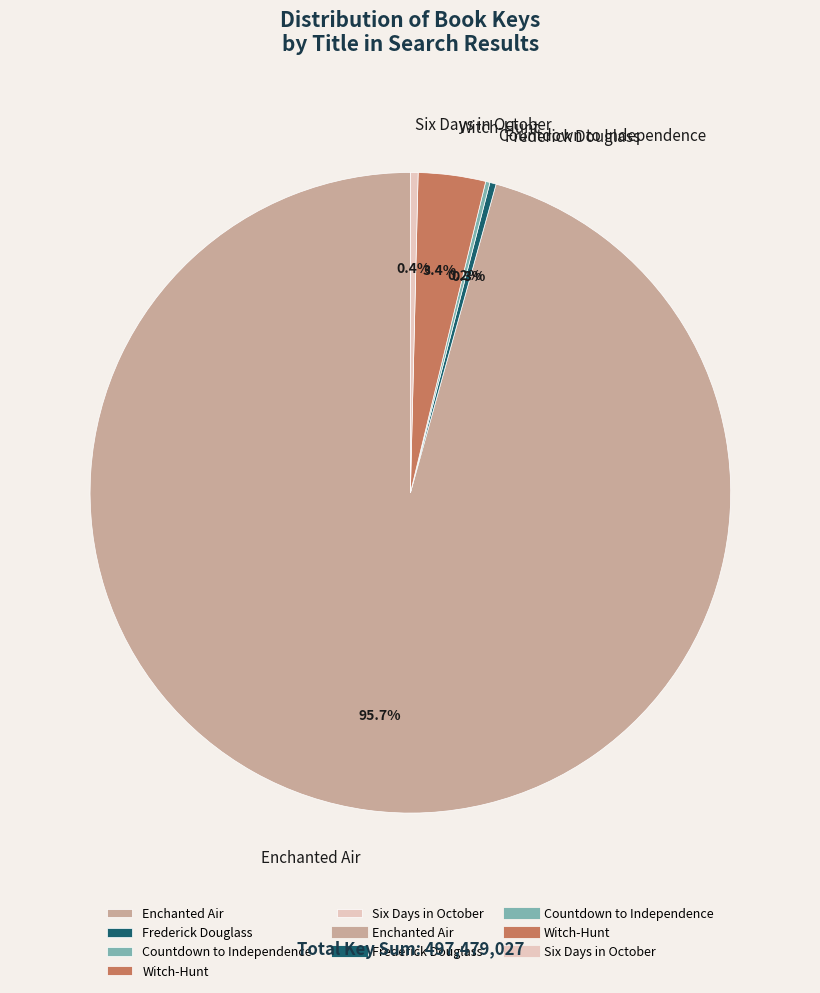

Does Enchanted Air account for over 50% of the chart?

Yes